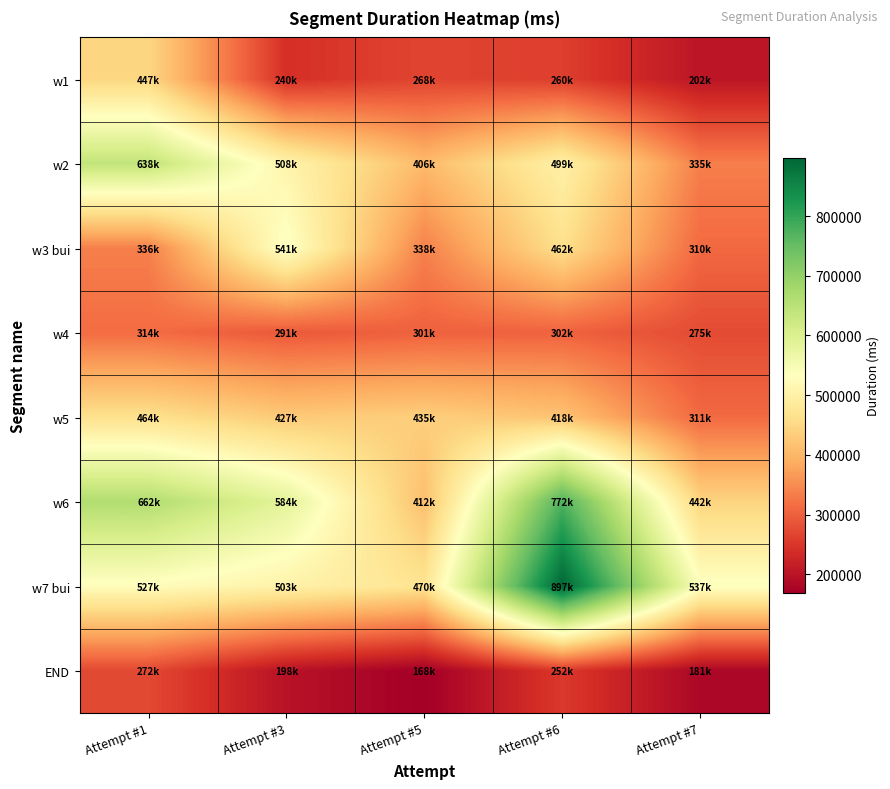

At how many categories does at least one series exceed 339369?

5